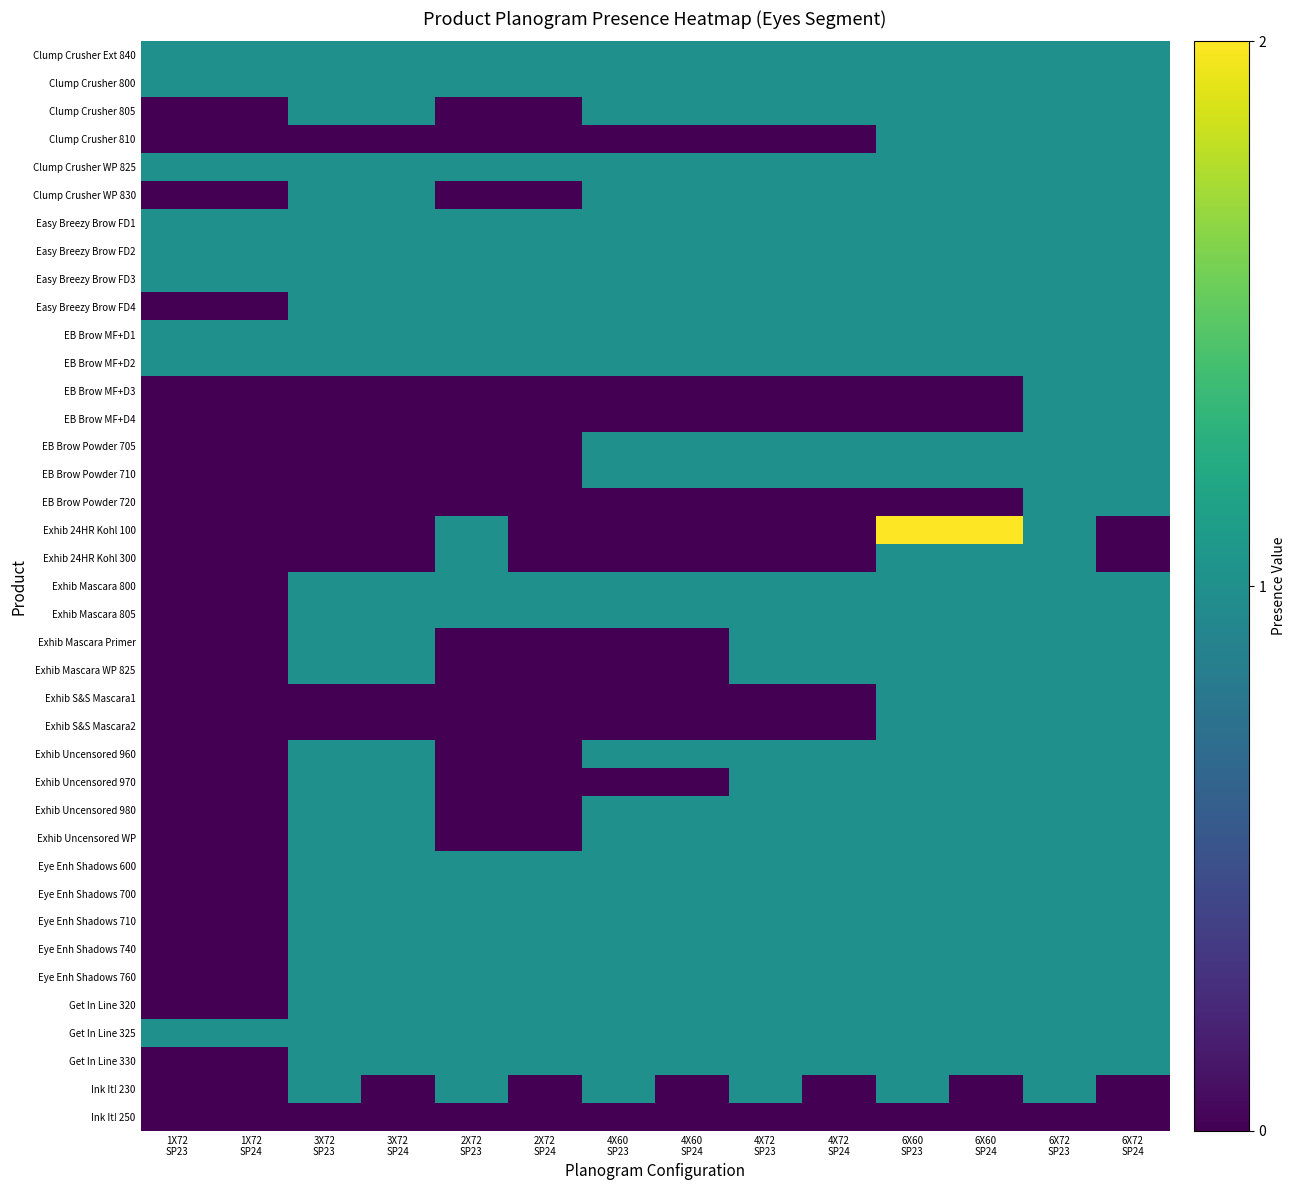

Reading left to right, what are all the values shown in this chart?

Clump Crusher Ext 840: 1X72
SP23=1	1X72
SP24=1	3X72
SP23=1	3X72
SP24=1	2X72
SP23=1	2X72
SP24=1	4X60
SP23=1	4X60
SP24=1	4X72
SP23=1	4X72
SP24=1	6X60
SP23=1	6X60
SP24=1	6X72
SP23=1	6X72
SP24=1
Clump Crusher 800: 1X72
SP23=1	1X72
SP24=1	3X72
SP23=1	3X72
SP24=1	2X72
SP23=1	2X72
SP24=1	4X60
SP23=1	4X60
SP24=1	4X72
SP23=1	4X72
SP24=1	6X60
SP23=1	6X60
SP24=1	6X72
SP23=1	6X72
SP24=1
Clump Crusher 805: 1X72
SP23=0	1X72
SP24=0	3X72
SP23=1	3X72
SP24=1	2X72
SP23=0	2X72
SP24=0	4X60
SP23=1	4X60
SP24=1	4X72
SP23=1	4X72
SP24=1	6X60
SP23=1	6X60
SP24=1	6X72
SP23=1	6X72
SP24=1
Clump Crusher 810: 1X72
SP23=0	1X72
SP24=0	3X72
SP23=0	3X72
SP24=0	2X72
SP23=0	2X72
SP24=0	4X60
SP23=0	4X60
SP24=0	4X72
SP23=0	4X72
SP24=0	6X60
SP23=1	6X60
SP24=1	6X72
SP23=1	6X72
SP24=1
Clump Crusher WP 825: 1X72
SP23=1	1X72
SP24=1	3X72
SP23=1	3X72
SP24=1	2X72
SP23=1	2X72
SP24=1	4X60
SP23=1	4X60
SP24=1	4X72
SP23=1	4X72
SP24=1	6X60
SP23=1	6X60
SP24=1	6X72
SP23=1	6X72
SP24=1
Clump Crusher WP 830: 1X72
SP23=0	1X72
SP24=0	3X72
SP23=1	3X72
SP24=1	2X72
SP23=0	2X72
SP24=0	4X60
SP23=1	4X60
SP24=1	4X72
SP23=1	4X72
SP24=1	6X60
SP23=1	6X60
SP24=1	6X72
SP23=1	6X72
SP24=1
Easy Breezy Brow FD1: 1X72
SP23=1	1X72
SP24=1	3X72
SP23=1	3X72
SP24=1	2X72
SP23=1	2X72
SP24=1	4X60
SP23=1	4X60
SP24=1	4X72
SP23=1	4X72
SP24=1	6X60
SP23=1	6X60
SP24=1	6X72
SP23=1	6X72
SP24=1
Easy Breezy Brow FD2: 1X72
SP23=1	1X72
SP24=1	3X72
SP23=1	3X72
SP24=1	2X72
SP23=1	2X72
SP24=1	4X60
SP23=1	4X60
SP24=1	4X72
SP23=1	4X72
SP24=1	6X60
SP23=1	6X60
SP24=1	6X72
SP23=1	6X72
SP24=1
Easy Breezy Brow FD3: 1X72
SP23=1	1X72
SP24=1	3X72
SP23=1	3X72
SP24=1	2X72
SP23=1	2X72
SP24=1	4X60
SP23=1	4X60
SP24=1	4X72
SP23=1	4X72
SP24=1	6X60
SP23=1	6X60
SP24=1	6X72
SP23=1	6X72
SP24=1
Easy Breezy Brow FD4: 1X72
SP23=0	1X72
SP24=0	3X72
SP23=1	3X72
SP24=1	2X72
SP23=1	2X72
SP24=1	4X60
SP23=1	4X60
SP24=1	4X72
SP23=1	4X72
SP24=1	6X60
SP23=1	6X60
SP24=1	6X72
SP23=1	6X72
SP24=1
EB Brow MF+D1: 1X72
SP23=1	1X72
SP24=1	3X72
SP23=1	3X72
SP24=1	2X72
SP23=1	2X72
SP24=1	4X60
SP23=1	4X60
SP24=1	4X72
SP23=1	4X72
SP24=1	6X60
SP23=1	6X60
SP24=1	6X72
SP23=1	6X72
SP24=1
EB Brow MF+D2: 1X72
SP23=1	1X72
SP24=1	3X72
SP23=1	3X72
SP24=1	2X72
SP23=1	2X72
SP24=1	4X60
SP23=1	4X60
SP24=1	4X72
SP23=1	4X72
SP24=1	6X60
SP23=1	6X60
SP24=1	6X72
SP23=1	6X72
SP24=1
EB Brow MF+D3: 1X72
SP23=0	1X72
SP24=0	3X72
SP23=0	3X72
SP24=0	2X72
SP23=0	2X72
SP24=0	4X60
SP23=0	4X60
SP24=0	4X72
SP23=0	4X72
SP24=0	6X60
SP23=0	6X60
SP24=0	6X72
SP23=1	6X72
SP24=1
EB Brow MF+D4: 1X72
SP23=0	1X72
SP24=0	3X72
SP23=0	3X72
SP24=0	2X72
SP23=0	2X72
SP24=0	4X60
SP23=0	4X60
SP24=0	4X72
SP23=0	4X72
SP24=0	6X60
SP23=0	6X60
SP24=0	6X72
SP23=1	6X72
SP24=1
EB Brow Powder 705: 1X72
SP23=0	1X72
SP24=0	3X72
SP23=0	3X72
SP24=0	2X72
SP23=0	2X72
SP24=0	4X60
SP23=1	4X60
SP24=1	4X72
SP23=1	4X72
SP24=1	6X60
SP23=1	6X60
SP24=1	6X72
SP23=1	6X72
SP24=1
EB Brow Powder 710: 1X72
SP23=0	1X72
SP24=0	3X72
SP23=0	3X72
SP24=0	2X72
SP23=0	2X72
SP24=0	4X60
SP23=1	4X60
SP24=1	4X72
SP23=1	4X72
SP24=1	6X60
SP23=1	6X60
SP24=1	6X72
SP23=1	6X72
SP24=1
EB Brow Powder 720: 1X72
SP23=0	1X72
SP24=0	3X72
SP23=0	3X72
SP24=0	2X72
SP23=0	2X72
SP24=0	4X60
SP23=0	4X60
SP24=0	4X72
SP23=0	4X72
SP24=0	6X60
SP23=0	6X60
SP24=0	6X72
SP23=1	6X72
SP24=1
Exhib 24HR Kohl 100: 1X72
SP23=0	1X72
SP24=0	3X72
SP23=0	3X72
SP24=0	2X72
SP23=1	2X72
SP24=0	4X60
SP23=0	4X60
SP24=0	4X72
SP23=0	4X72
SP24=0	6X60
SP23=2	6X60
SP24=2	6X72
SP23=1	6X72
SP24=0
Exhib 24HR Kohl 300: 1X72
SP23=0	1X72
SP24=0	3X72
SP23=0	3X72
SP24=0	2X72
SP23=1	2X72
SP24=0	4X60
SP23=0	4X60
SP24=0	4X72
SP23=0	4X72
SP24=0	6X60
SP23=1	6X60
SP24=1	6X72
SP23=1	6X72
SP24=0
Exhib Mascara 800: 1X72
SP23=0	1X72
SP24=0	3X72
SP23=1	3X72
SP24=1	2X72
SP23=1	2X72
SP24=1	4X60
SP23=1	4X60
SP24=1	4X72
SP23=1	4X72
SP24=1	6X60
SP23=1	6X60
SP24=1	6X72
SP23=1	6X72
SP24=1
Exhib Mascara 805: 1X72
SP23=0	1X72
SP24=0	3X72
SP23=1	3X72
SP24=1	2X72
SP23=1	2X72
SP24=1	4X60
SP23=1	4X60
SP24=1	4X72
SP23=1	4X72
SP24=1	6X60
SP23=1	6X60
SP24=1	6X72
SP23=1	6X72
SP24=1
Exhib Mascara Primer: 1X72
SP23=0	1X72
SP24=0	3X72
SP23=1	3X72
SP24=1	2X72
SP23=0	2X72
SP24=0	4X60
SP23=0	4X60
SP24=0	4X72
SP23=1	4X72
SP24=1	6X60
SP23=1	6X60
SP24=1	6X72
SP23=1	6X72
SP24=1
Exhib Mascara WP 825: 1X72
SP23=0	1X72
SP24=0	3X72
SP23=1	3X72
SP24=1	2X72
SP23=0	2X72
SP24=0	4X60
SP23=0	4X60
SP24=0	4X72
SP23=1	4X72
SP24=1	6X60
SP23=1	6X60
SP24=1	6X72
SP23=1	6X72
SP24=1
Exhib S&S Mascara1: 1X72
SP23=0	1X72
SP24=0	3X72
SP23=0	3X72
SP24=0	2X72
SP23=0	2X72
SP24=0	4X60
SP23=0	4X60
SP24=0	4X72
SP23=0	4X72
SP24=0	6X60
SP23=1	6X60
SP24=1	6X72
SP23=1	6X72
SP24=1
Exhib S&S Mascara2: 1X72
SP23=0	1X72
SP24=0	3X72
SP23=0	3X72
SP24=0	2X72
SP23=0	2X72
SP24=0	4X60
SP23=0	4X60
SP24=0	4X72
SP23=0	4X72
SP24=0	6X60
SP23=1	6X60
SP24=1	6X72
SP23=1	6X72
SP24=1
Exhib Uncensored 960: 1X72
SP23=0	1X72
SP24=0	3X72
SP23=1	3X72
SP24=1	2X72
SP23=0	2X72
SP24=0	4X60
SP23=1	4X60
SP24=1	4X72
SP23=1	4X72
SP24=1	6X60
SP23=1	6X60
SP24=1	6X72
SP23=1	6X72
SP24=1
Exhib Uncensored 970: 1X72
SP23=0	1X72
SP24=0	3X72
SP23=1	3X72
SP24=1	2X72
SP23=0	2X72
SP24=0	4X60
SP23=0	4X60
SP24=0	4X72
SP23=1	4X72
SP24=1	6X60
SP23=1	6X60
SP24=1	6X72
SP23=1	6X72
SP24=1
Exhib Uncensored 980: 1X72
SP23=0	1X72
SP24=0	3X72
SP23=1	3X72
SP24=1	2X72
SP23=0	2X72
SP24=0	4X60
SP23=1	4X60
SP24=1	4X72
SP23=1	4X72
SP24=1	6X60
SP23=1	6X60
SP24=1	6X72
SP23=1	6X72
SP24=1
Exhib Uncensored WP: 1X72
SP23=0	1X72
SP24=0	3X72
SP23=1	3X72
SP24=1	2X72
SP23=0	2X72
SP24=0	4X60
SP23=1	4X60
SP24=1	4X72
SP23=1	4X72
SP24=1	6X60
SP23=1	6X60
SP24=1	6X72
SP23=1	6X72
SP24=1
Eye Enh Shadows 600: 1X72
SP23=0	1X72
SP24=0	3X72
SP23=1	3X72
SP24=1	2X72
SP23=1	2X72
SP24=1	4X60
SP23=1	4X60
SP24=1	4X72
SP23=1	4X72
SP24=1	6X60
SP23=1	6X60
SP24=1	6X72
SP23=1	6X72
SP24=1
Eye Enh Shadows 700: 1X72
SP23=0	1X72
SP24=0	3X72
SP23=1	3X72
SP24=1	2X72
SP23=1	2X72
SP24=1	4X60
SP23=1	4X60
SP24=1	4X72
SP23=1	4X72
SP24=1	6X60
SP23=1	6X60
SP24=1	6X72
SP23=1	6X72
SP24=1
Eye Enh Shadows 710: 1X72
SP23=0	1X72
SP24=0	3X72
SP23=1	3X72
SP24=1	2X72
SP23=1	2X72
SP24=1	4X60
SP23=1	4X60
SP24=1	4X72
SP23=1	4X72
SP24=1	6X60
SP23=1	6X60
SP24=1	6X72
SP23=1	6X72
SP24=1
Eye Enh Shadows 740: 1X72
SP23=0	1X72
SP24=0	3X72
SP23=1	3X72
SP24=1	2X72
SP23=1	2X72
SP24=1	4X60
SP23=1	4X60
SP24=1	4X72
SP23=1	4X72
SP24=1	6X60
SP23=1	6X60
SP24=1	6X72
SP23=1	6X72
SP24=1
Eye Enh Shadows 760: 1X72
SP23=0	1X72
SP24=0	3X72
SP23=1	3X72
SP24=1	2X72
SP23=1	2X72
SP24=1	4X60
SP23=1	4X60
SP24=1	4X72
SP23=1	4X72
SP24=1	6X60
SP23=1	6X60
SP24=1	6X72
SP23=1	6X72
SP24=1
Get In Line 320: 1X72
SP23=0	1X72
SP24=0	3X72
SP23=1	3X72
SP24=1	2X72
SP23=1	2X72
SP24=1	4X60
SP23=1	4X60
SP24=1	4X72
SP23=1	4X72
SP24=1	6X60
SP23=1	6X60
SP24=1	6X72
SP23=1	6X72
SP24=1
Get In Line 325: 1X72
SP23=1	1X72
SP24=1	3X72
SP23=1	3X72
SP24=1	2X72
SP23=1	2X72
SP24=1	4X60
SP23=1	4X60
SP24=1	4X72
SP23=1	4X72
SP24=1	6X60
SP23=1	6X60
SP24=1	6X72
SP23=1	6X72
SP24=1
Get In Line 330: 1X72
SP23=0	1X72
SP24=0	3X72
SP23=1	3X72
SP24=1	2X72
SP23=1	2X72
SP24=1	4X60
SP23=1	4X60
SP24=1	4X72
SP23=1	4X72
SP24=1	6X60
SP23=1	6X60
SP24=1	6X72
SP23=1	6X72
SP24=1
Ink It! 230: 1X72
SP23=0	1X72
SP24=0	3X72
SP23=1	3X72
SP24=0	2X72
SP23=1	2X72
SP24=0	4X60
SP23=1	4X60
SP24=0	4X72
SP23=1	4X72
SP24=0	6X60
SP23=1	6X60
SP24=0	6X72
SP23=1	6X72
SP24=0
Ink It! 250: 1X72
SP23=0	1X72
SP24=0	3X72
SP23=0	3X72
SP24=0	2X72
SP23=0	2X72
SP24=0	4X60
SP23=0	4X60
SP24=0	4X72
SP23=0	4X72
SP24=0	6X60
SP23=0	6X60
SP24=0	6X72
SP23=0	6X72
SP24=0